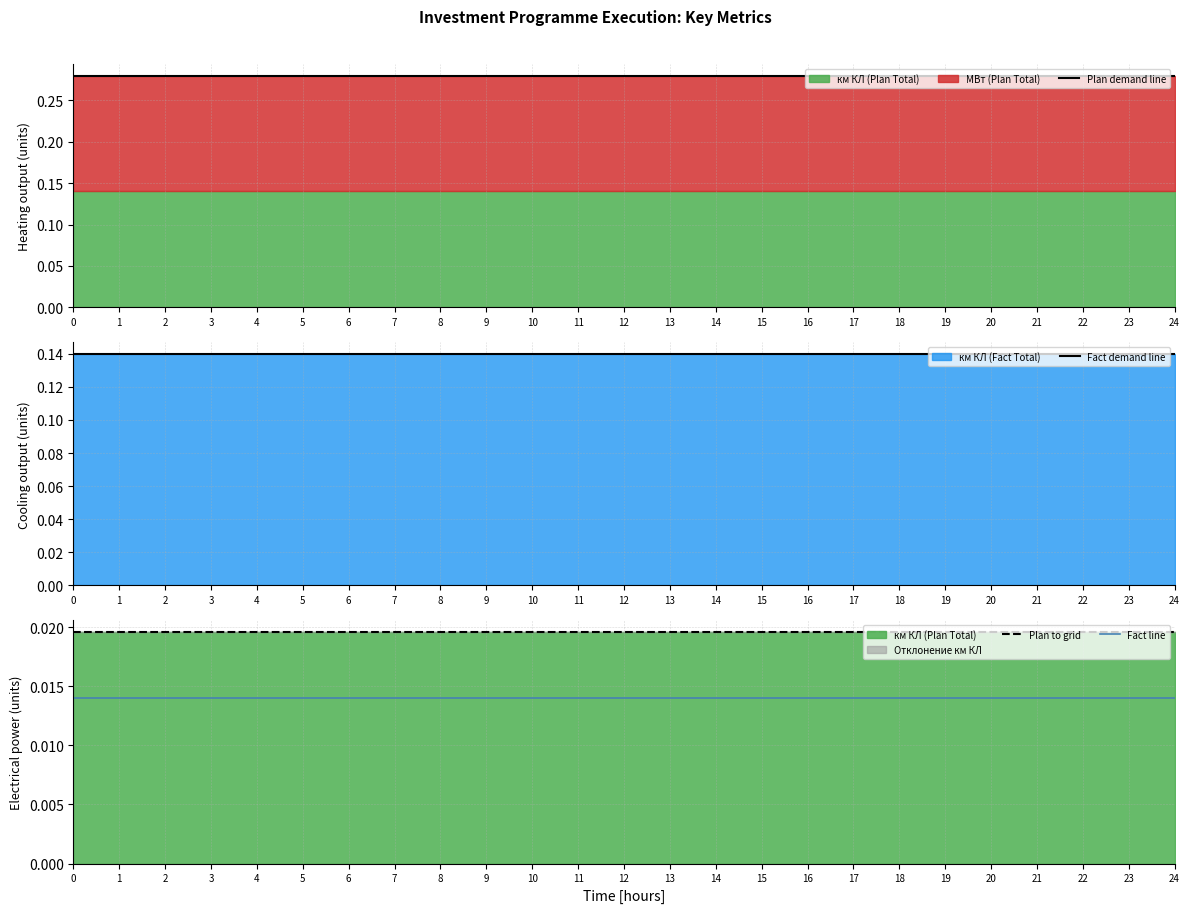

What is the value of the Plan demand line point at the 17th from the left?

0.3